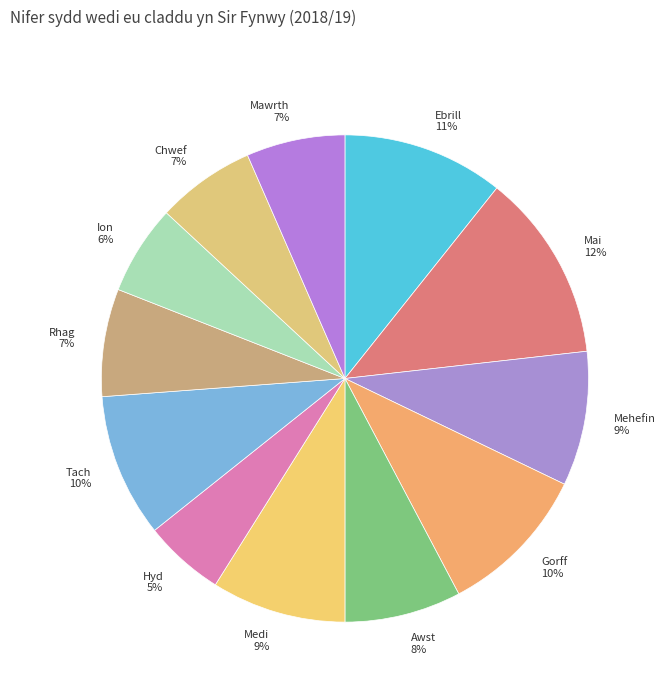

To the nearest percent, what is the average slice percentage?

8%